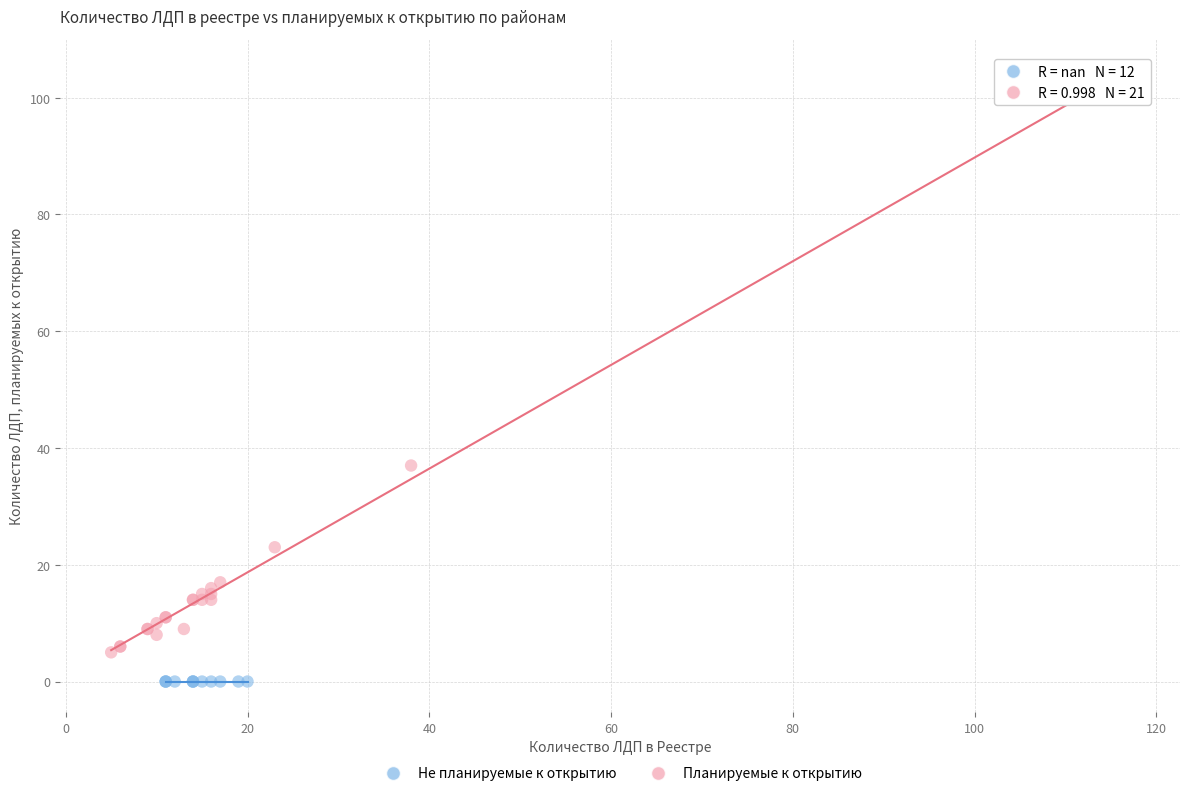

Which series contains the highest Y value?

Планируемые к открытию